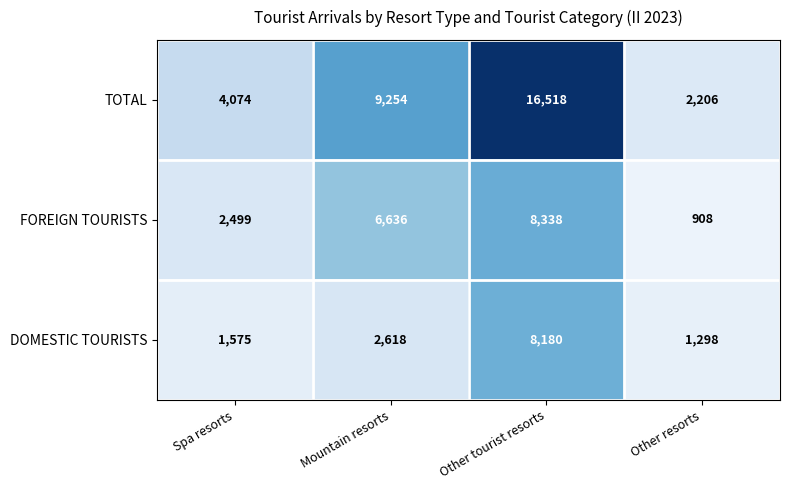

The FOREIGN TOURISTS series shows 453 at Other resorts. True or false?

False